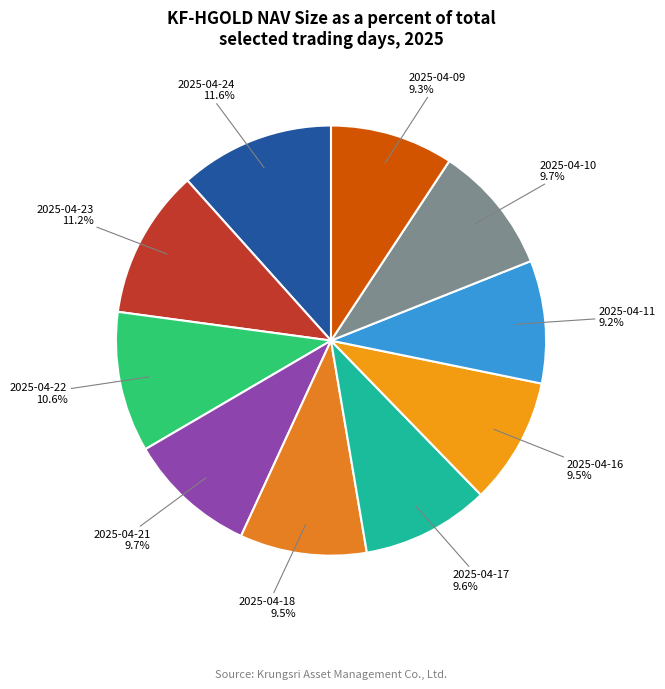

Count the number of slices in the pie.

10